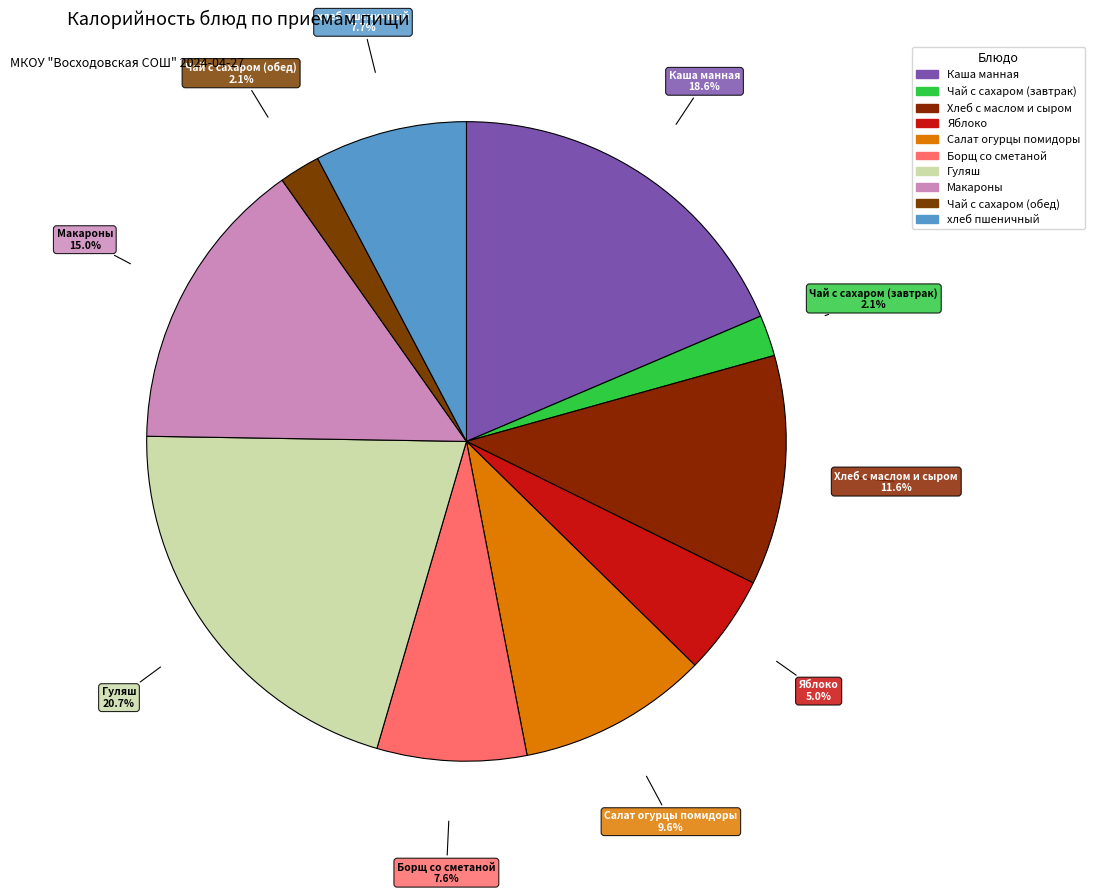

To the nearest percent, what is the average slice percentage?

10%